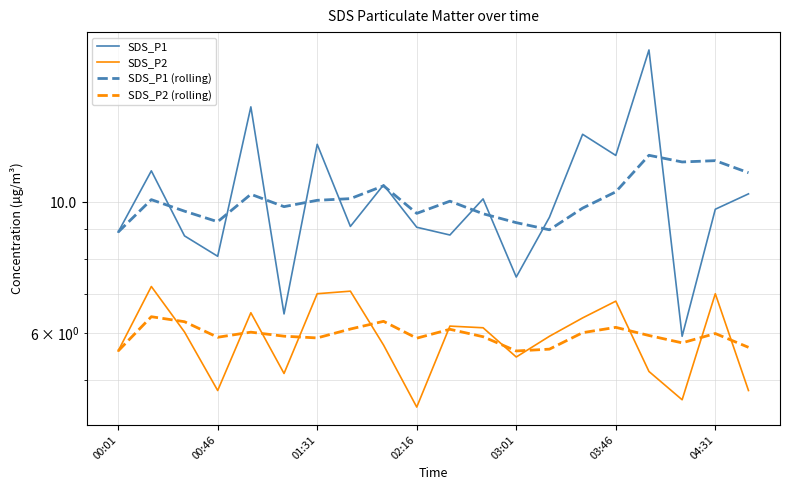

How many times do SDS_P1 (rolling) and SDS_P1 cross each other?

11